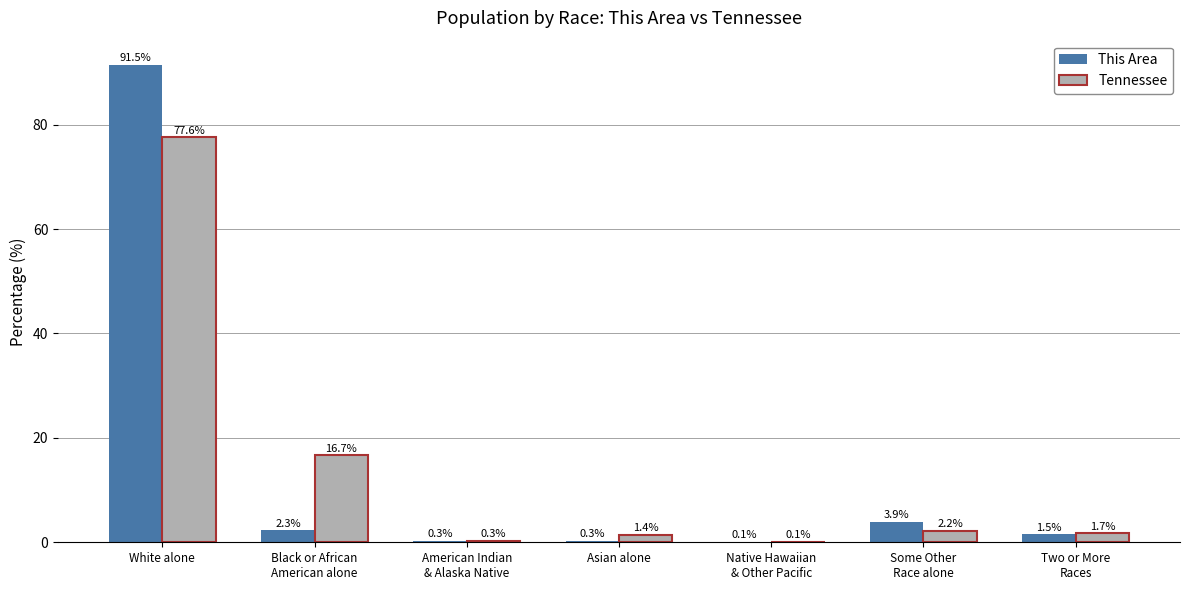

At which category is the sum across all series the highest?

White alone